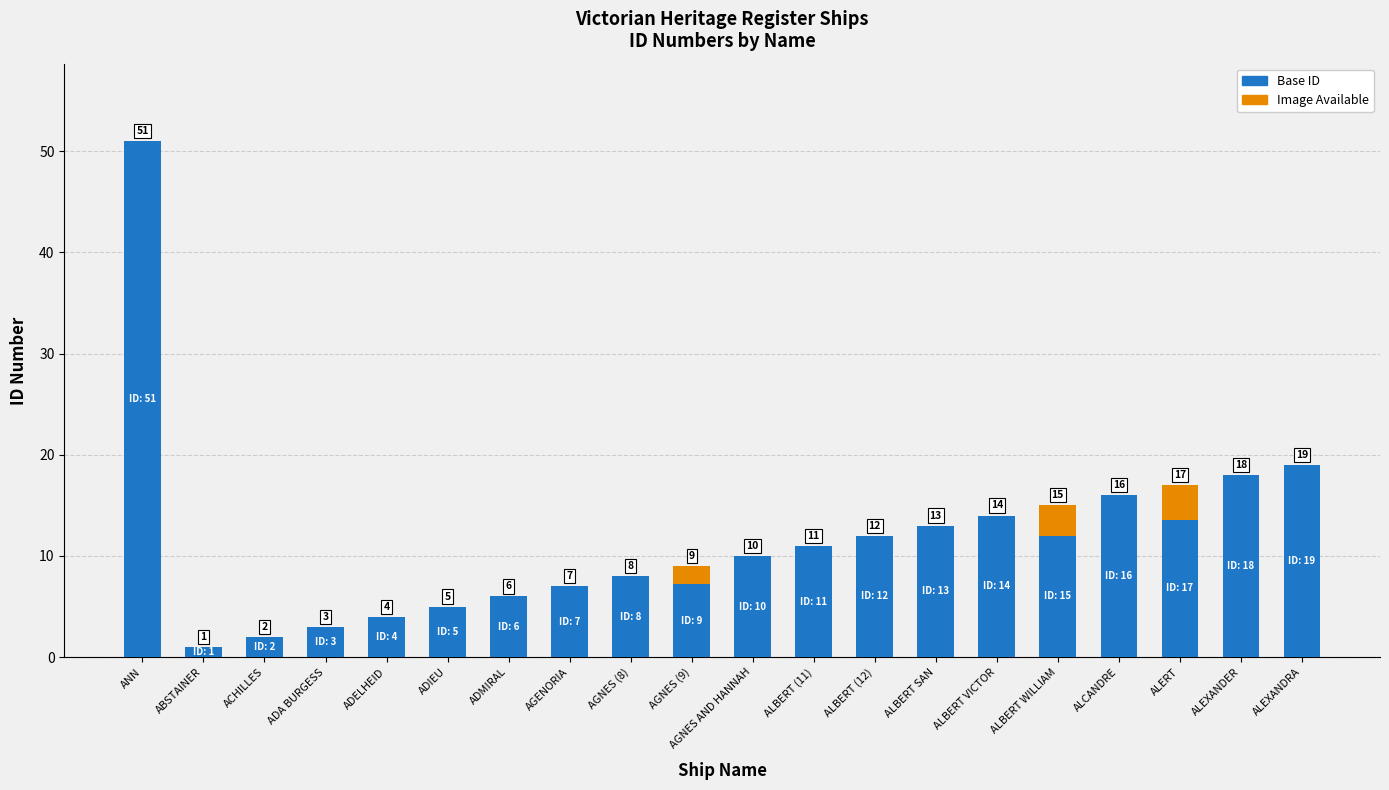

Where is Base ID nearest to the value 26?

ALEXANDRA